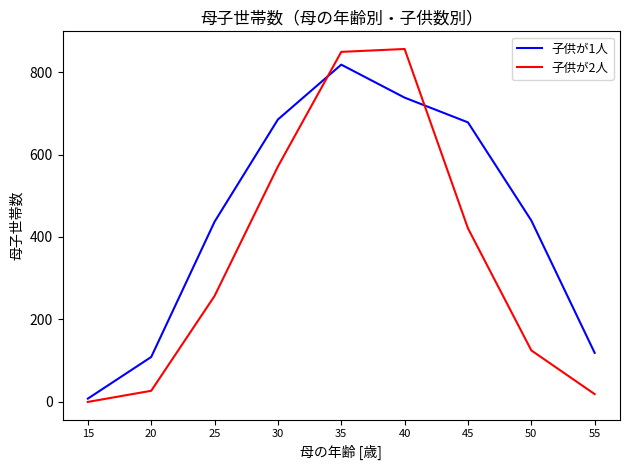

List the series in order of their overall mean, lowest first.

子供が2人, 子供が1人